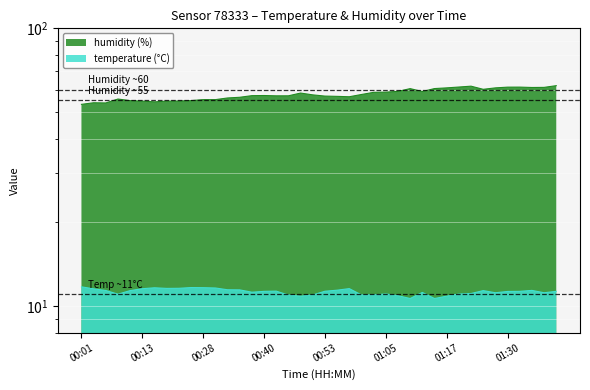

True or false: humidity has more than 2 points higher than both neighbors.

True